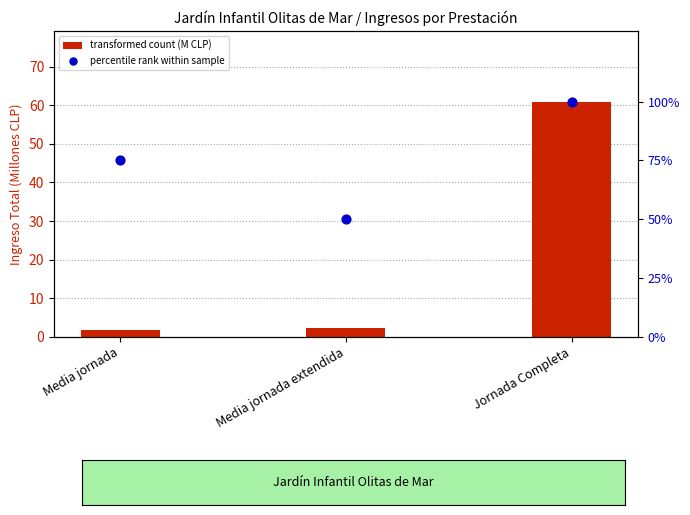

At which category is the sum across all series the highest?

Jornada Completa